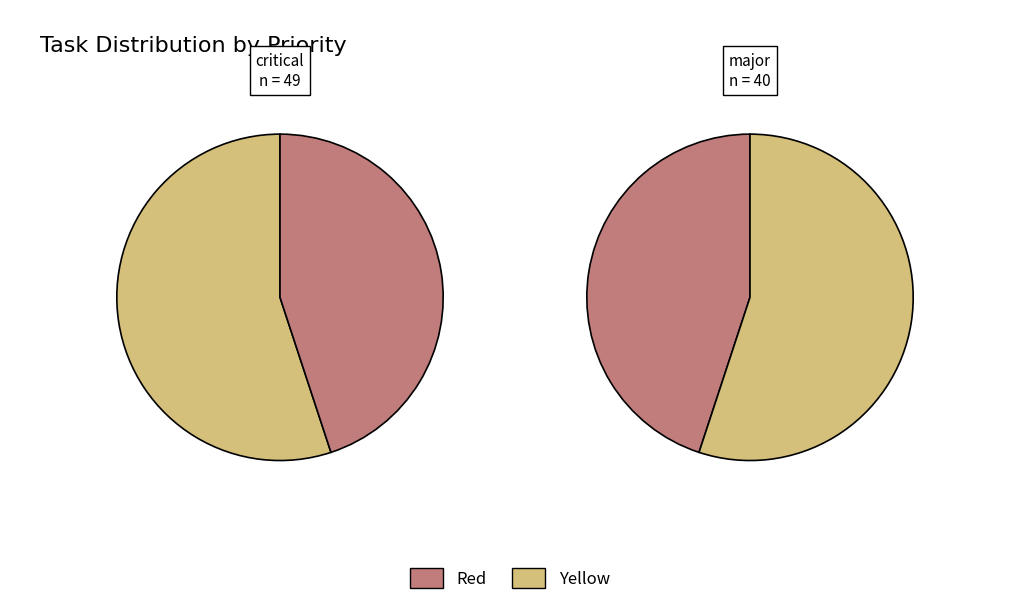

To the nearest percent, what is the average slice percentage?

50%